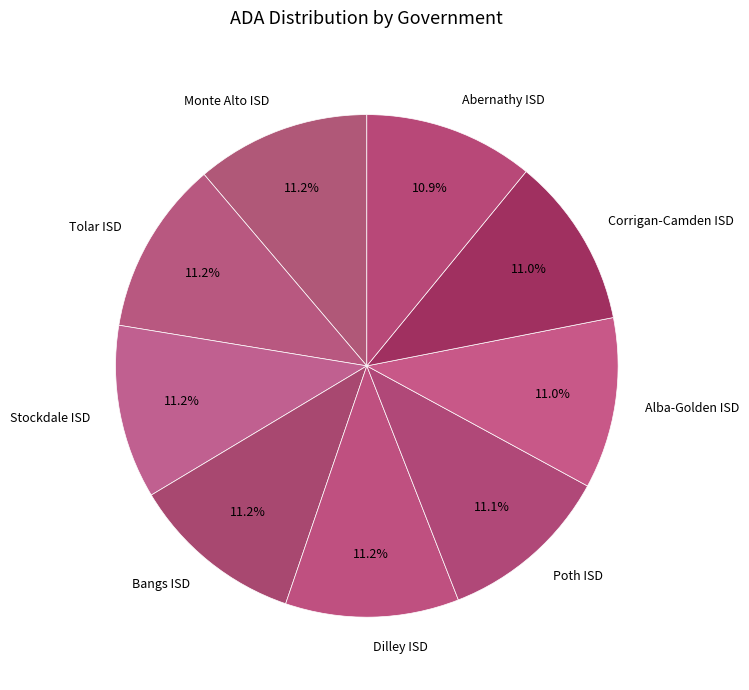

Is there a majority slice in this chart?

No